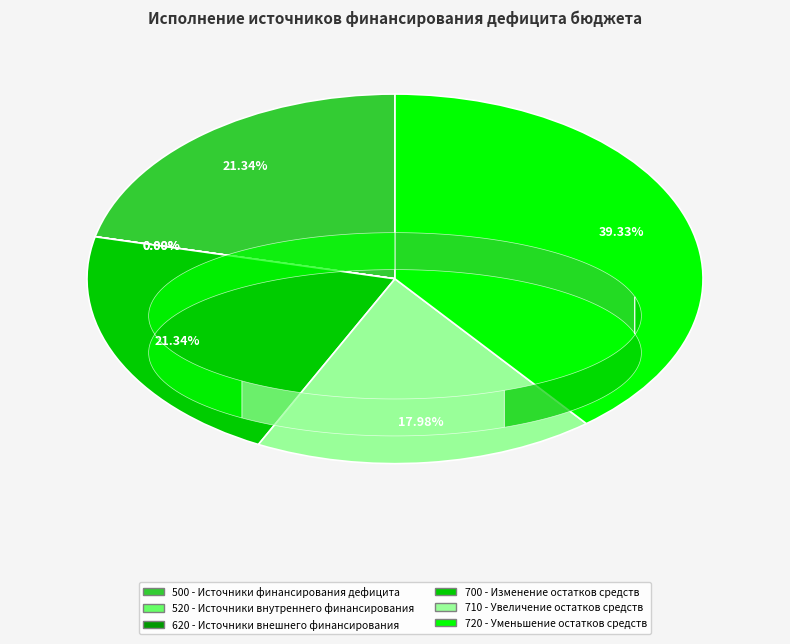

Rank the categories by value from highest to lowest.

720, 500, 700, 710, 520, 620